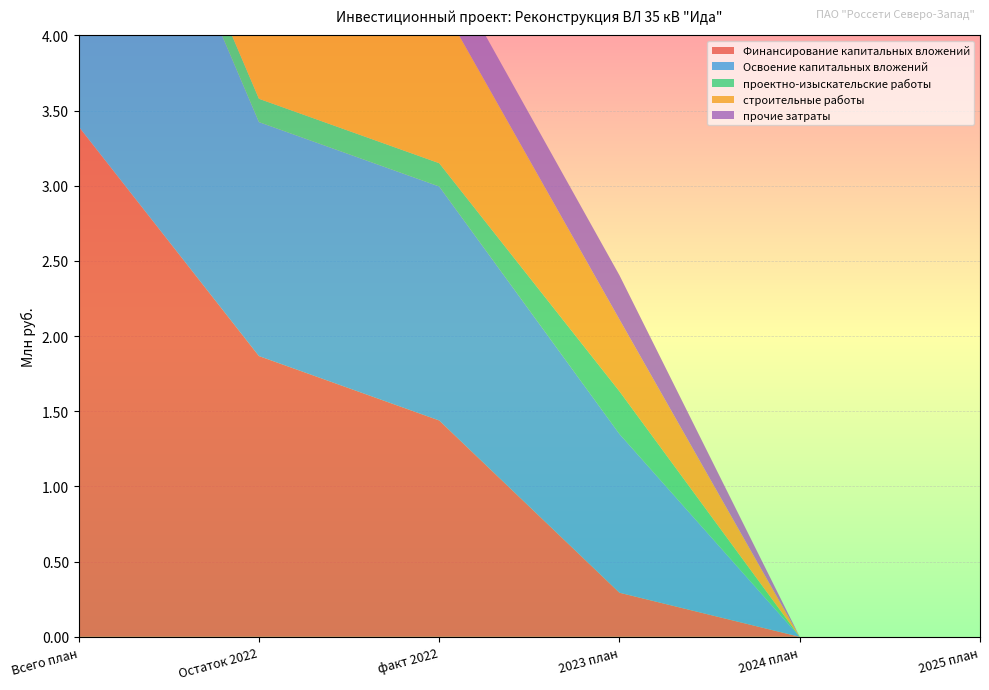

Reading left to right, transcribe all the data shown in this chart.

Финансирование капитальных вложений: 3.4	1.9	1.4	0.3	0.0	0.0
Освоение капитальных вложений: 2.8	1.6	1.6	1.1	0.0	0.0
проектно-изыскательские работы: 0.2	0.2	0.2	0.3	0.0	0.0
строительные работы: 2.3	1.1	1.1	0.5	0.0	0.0
прочие затраты: 0.4	0.3	0.3	0.3	0.0	0.0